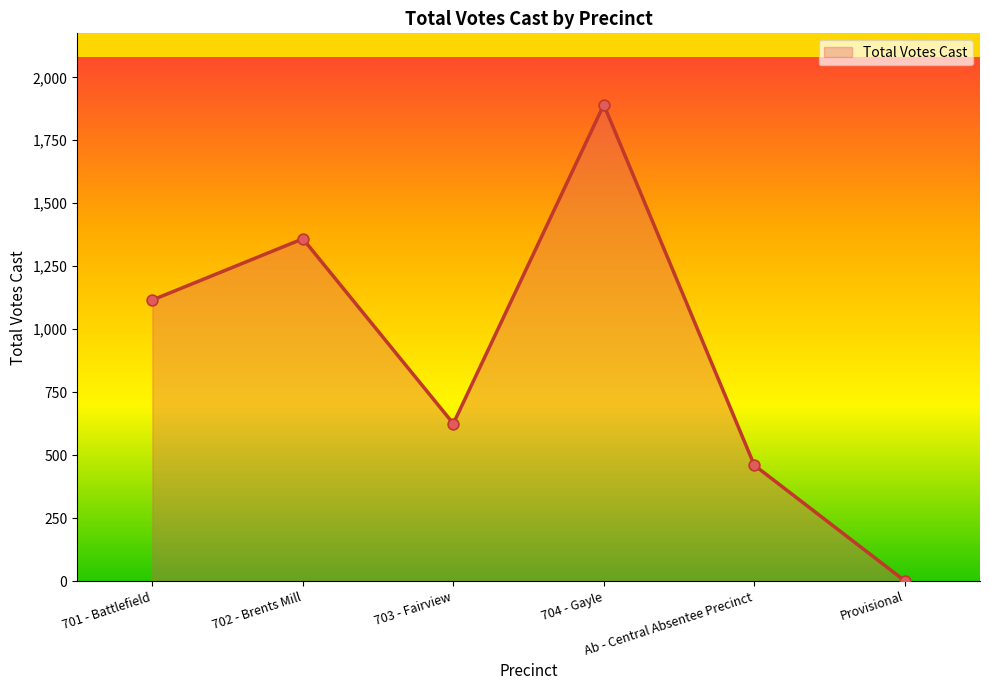

What is the ratio of the value at 702 - Brents Mill to the value at 704 - Gayle?

0.7